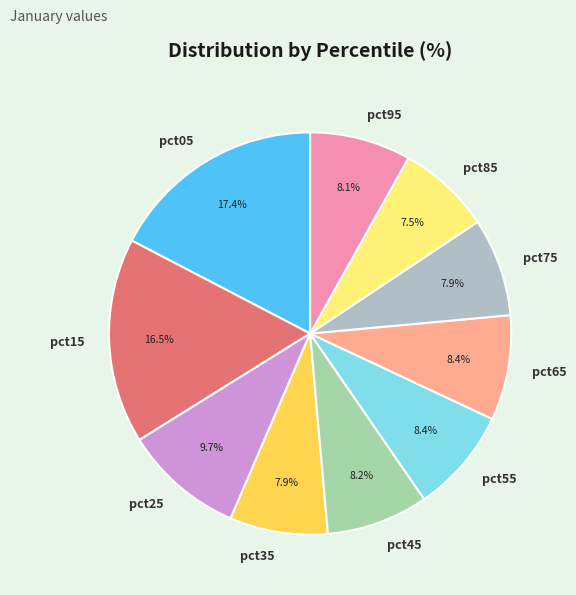

What is the largest slice in the pie chart?

pct05